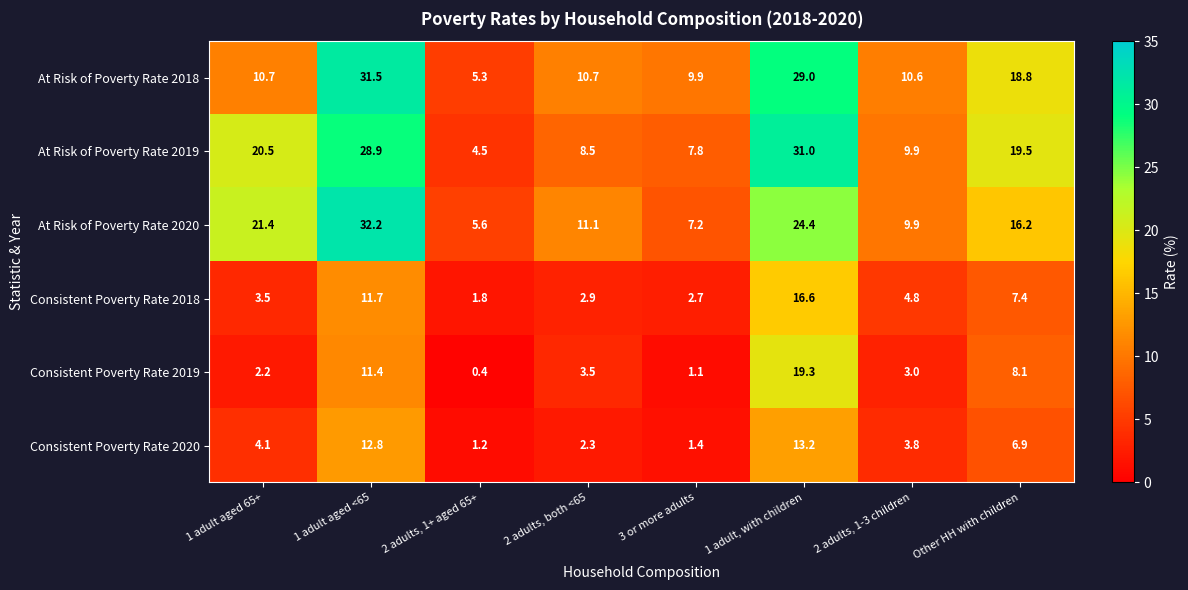

Which series changed the most between 2 adults, 1+ aged 65+ and 2 adults, both <65?

At Risk of Poverty Rate 2020